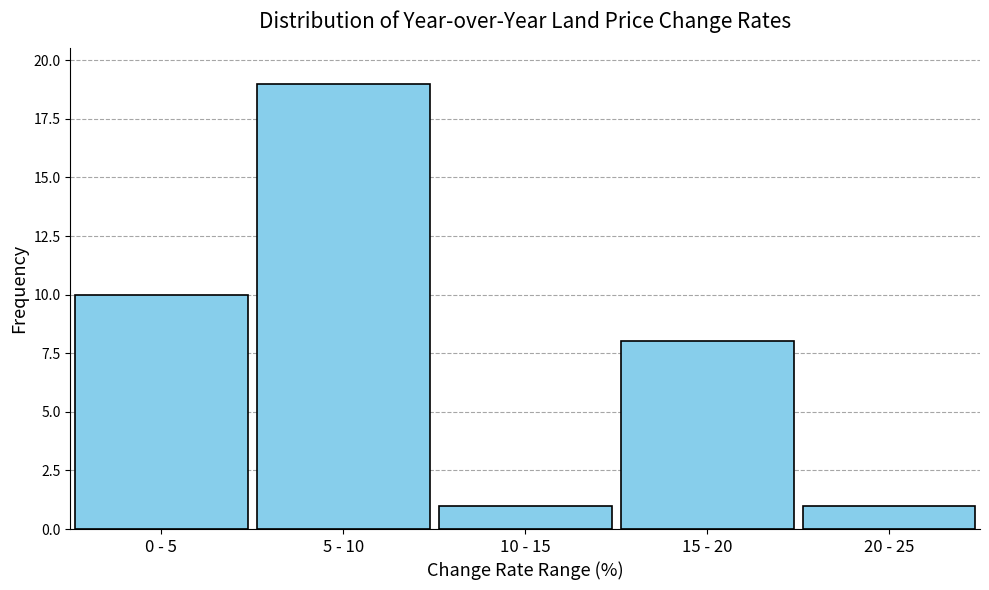

Reading left to right, extract all data points from this chart.

0 - 5=10	5 - 10=19	10 - 15=1	15 - 20=8	20 - 25=1